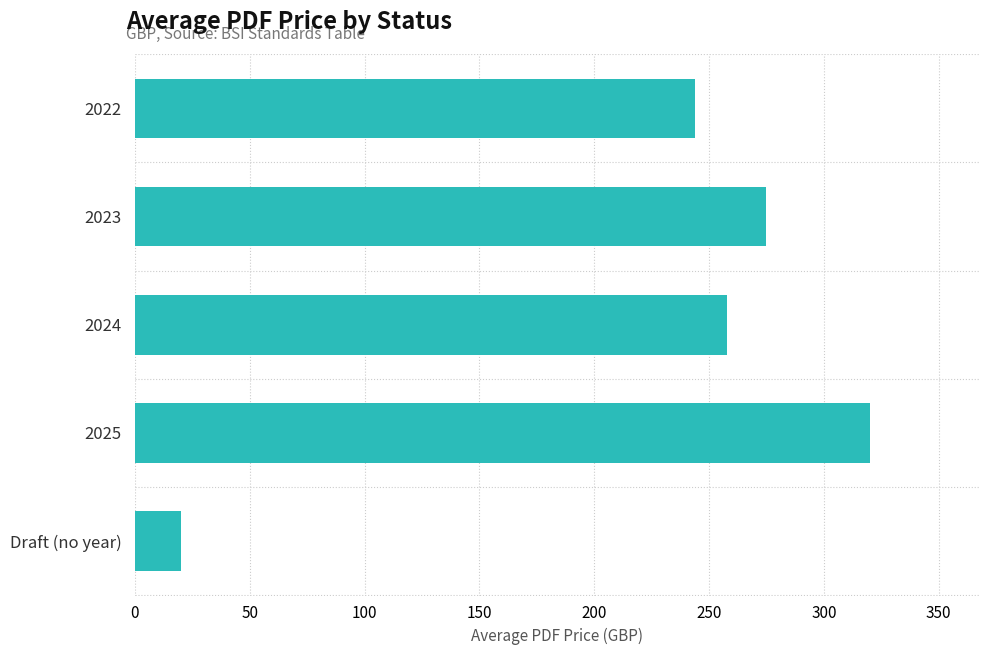

Which label corresponds to the largest value in the chart?

2025